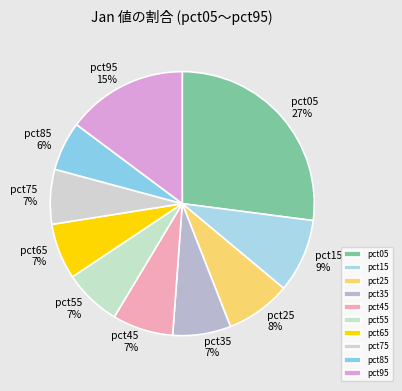

Between pct25 and pct05, which is larger?

pct05